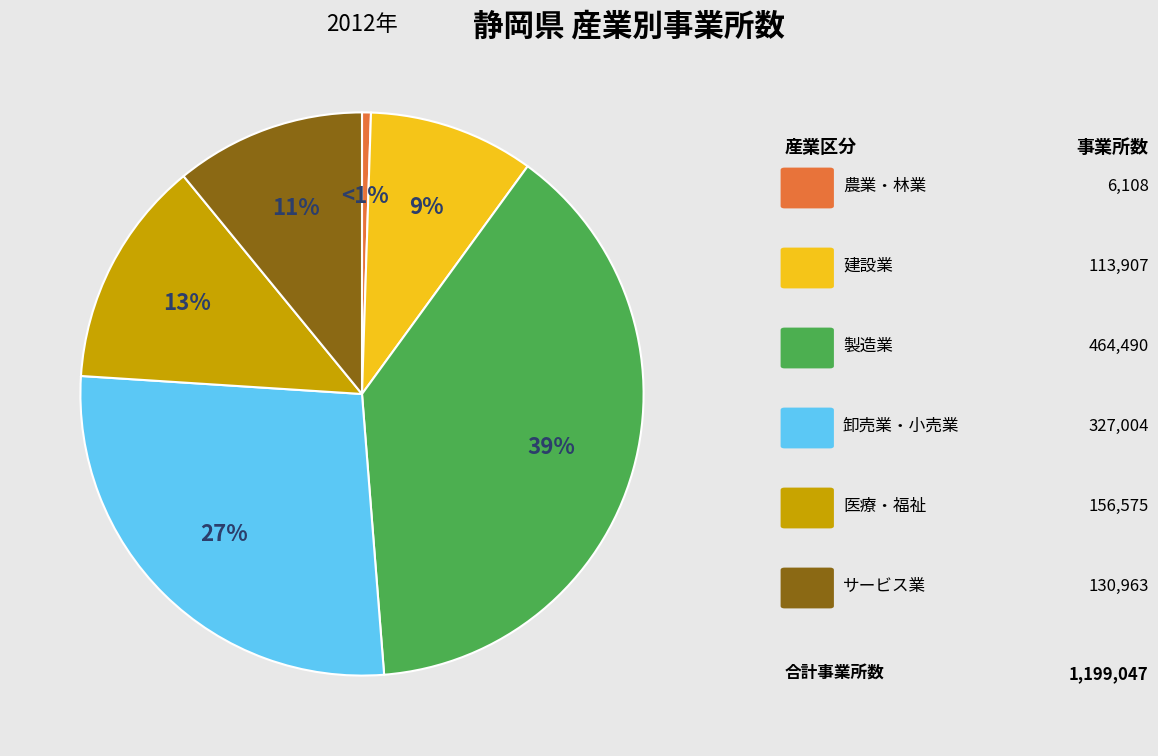

To the nearest percent, what is the difference between the largest and smallest slice percentages?

38%